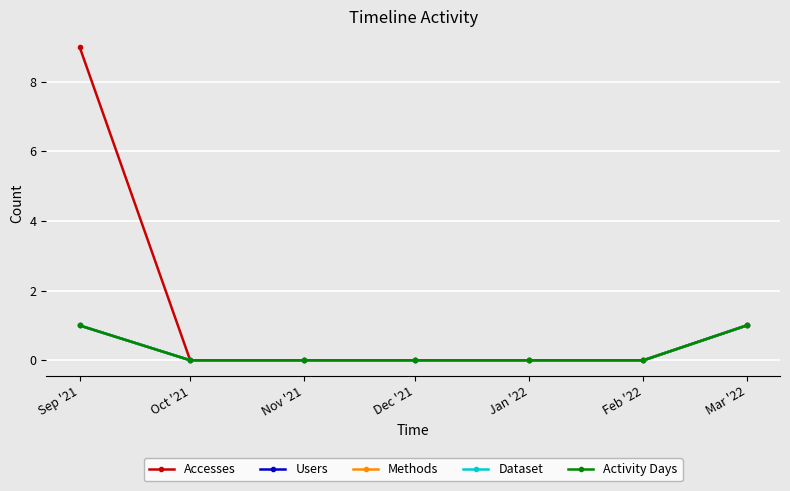

What position from the right is Sep '21?

7